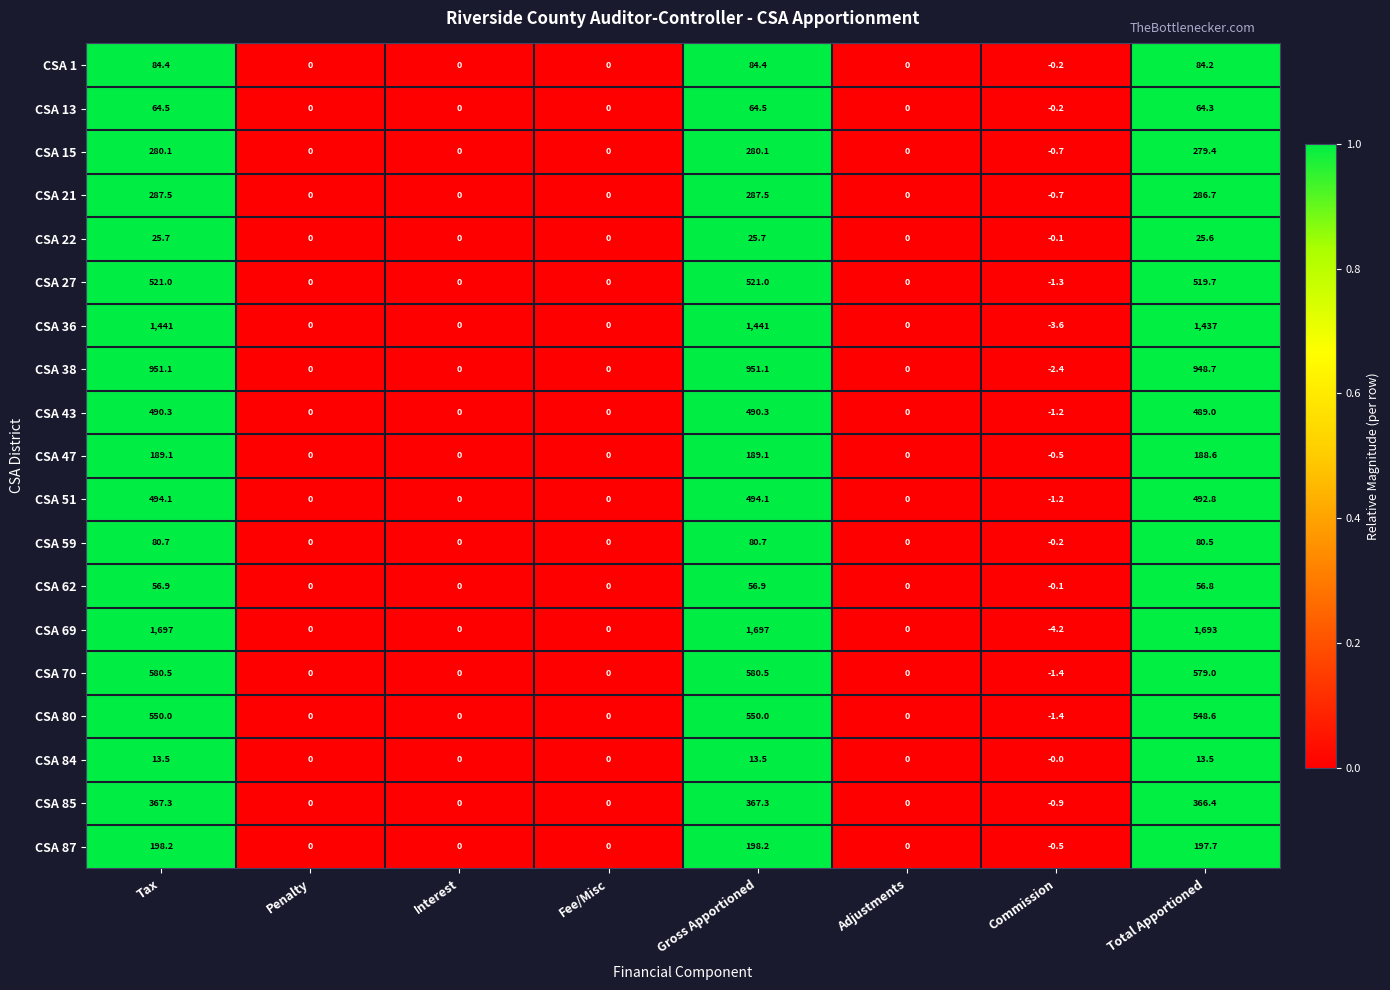

Is the value of CSA 1 at Gross Apportioned greater than the value of CSA 51 at Penalty?

Yes